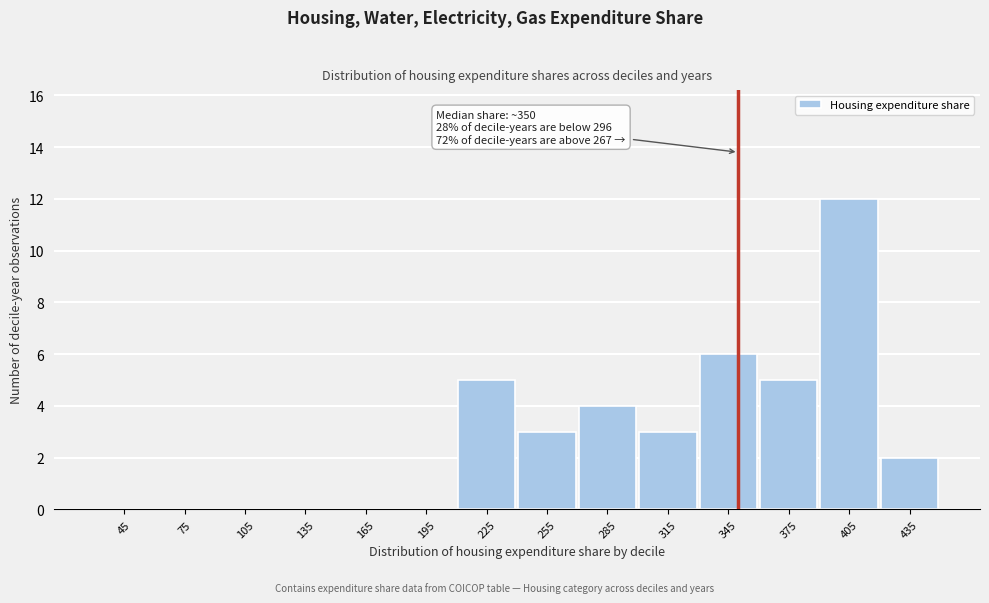

Over which range of the x-axis is the bar tallest?

390 to 420